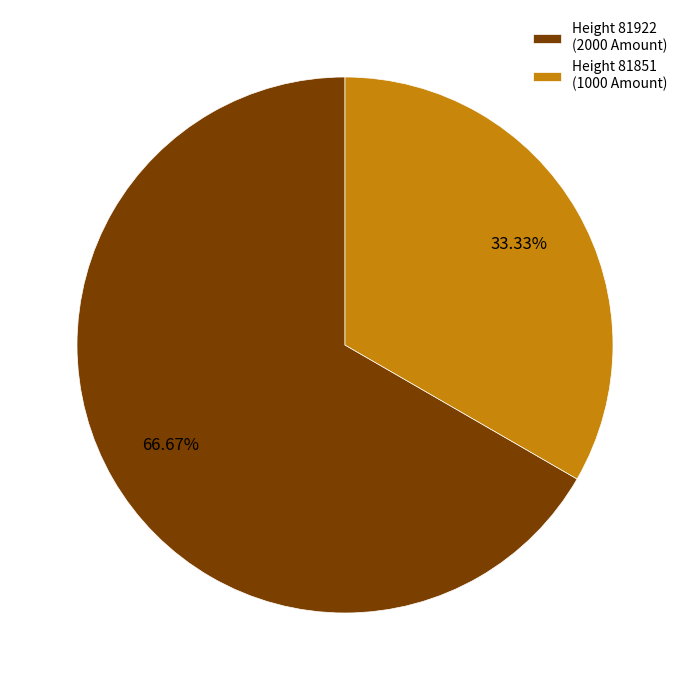

Is the sum of Height 81851 (1000 Amount) and Height 81922 (2000 Amount) greater than half?

Yes